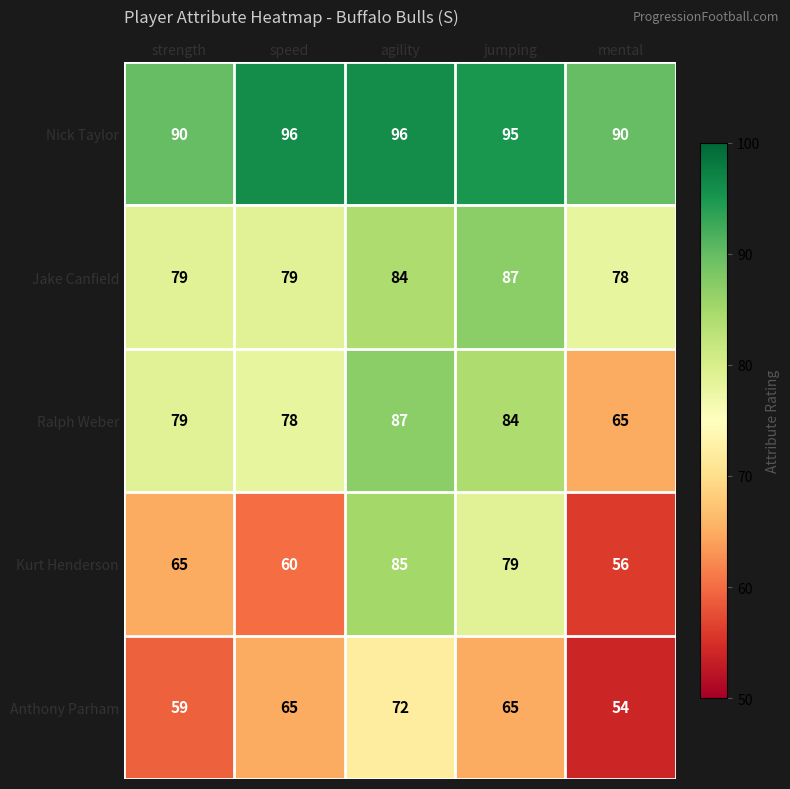

Which series has the largest total across all categories?

Nick Taylor